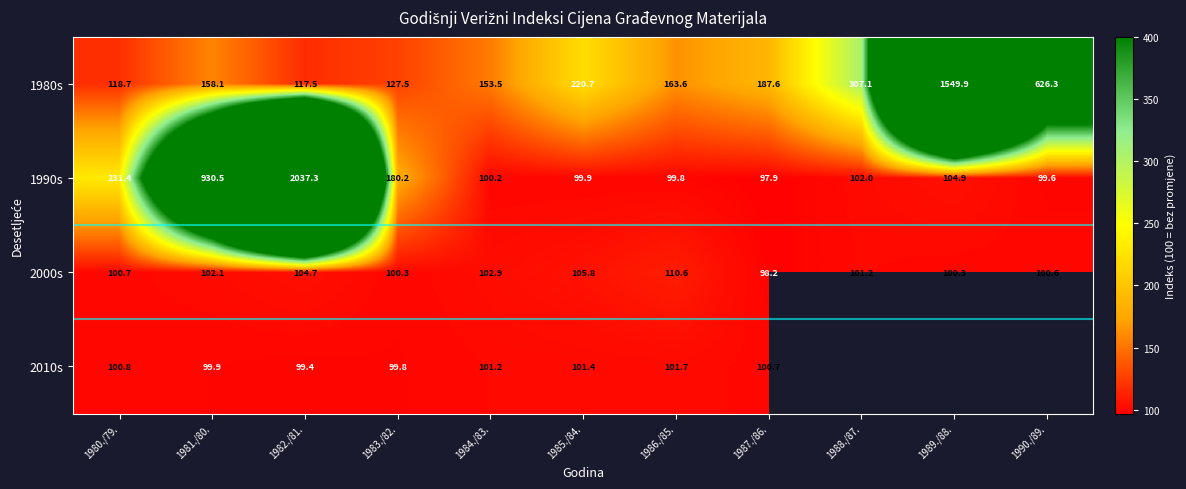

Where does the 1990s series first go above 102?

1980./79.